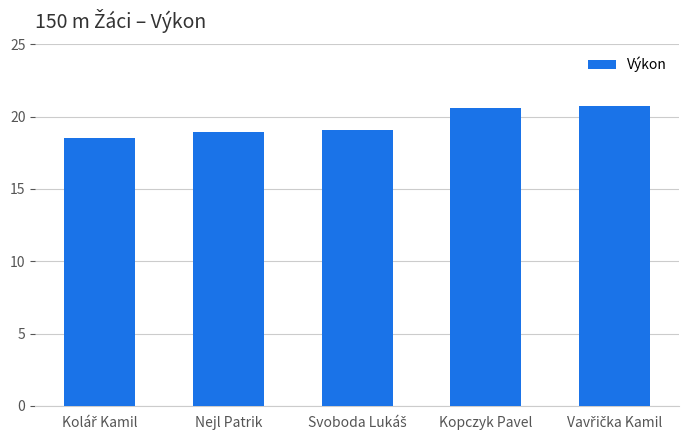

What is the greatest value displayed?

20.7